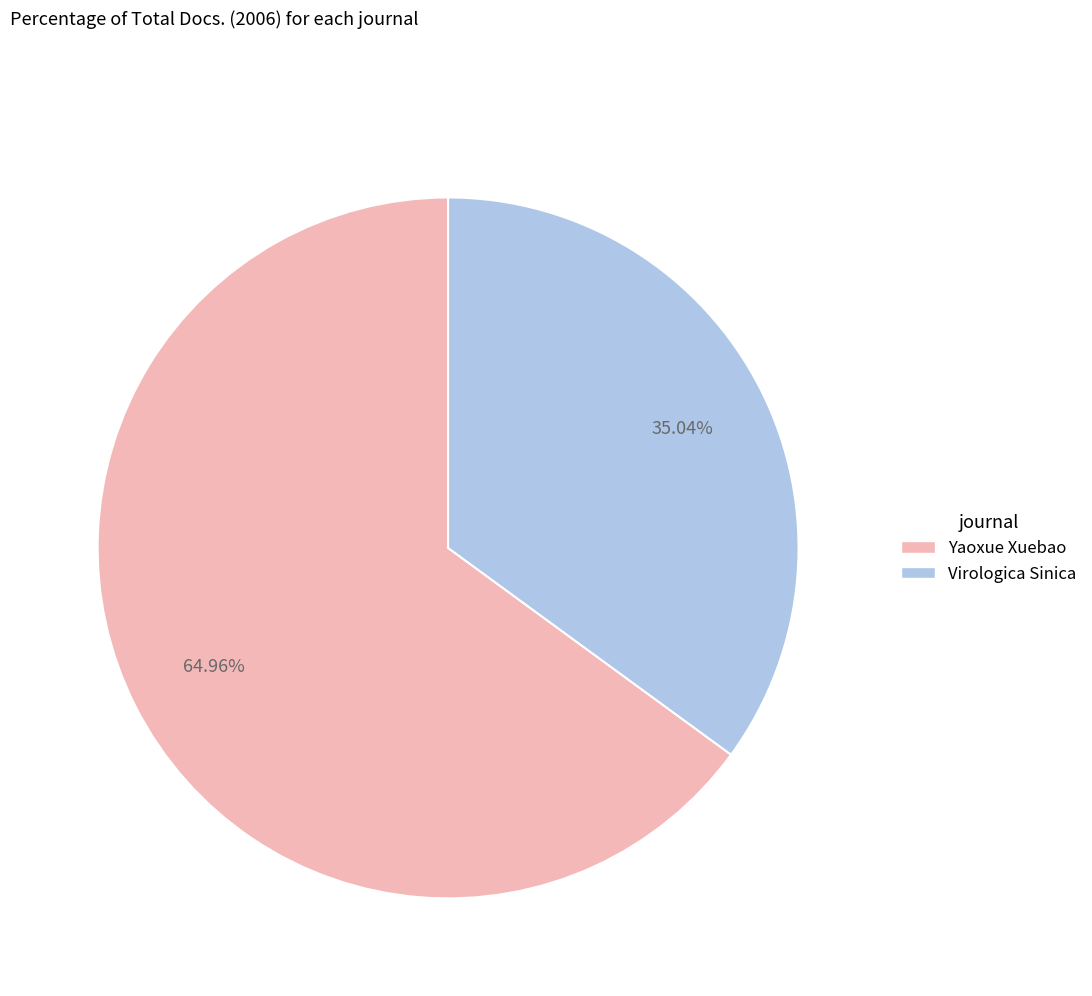

The Virologica Sinica slice represents 41% of the pie. True or false?

False